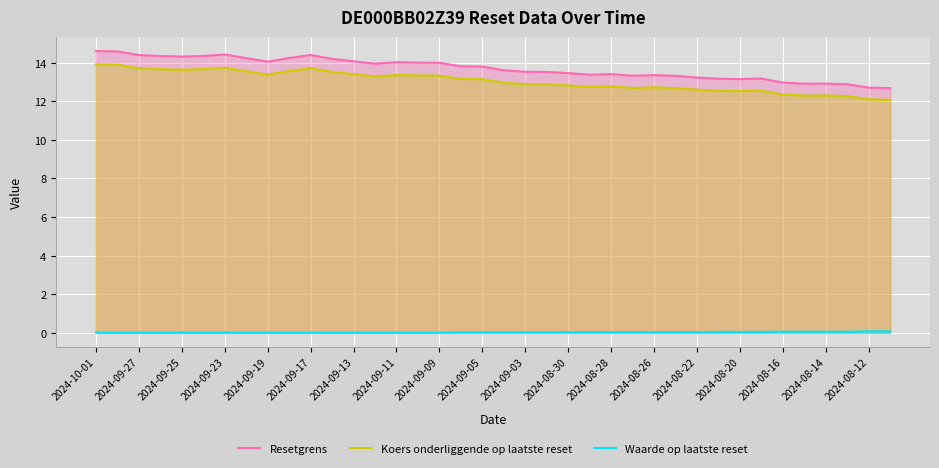

How many interior local peaks does the Resetgrens series have?

7